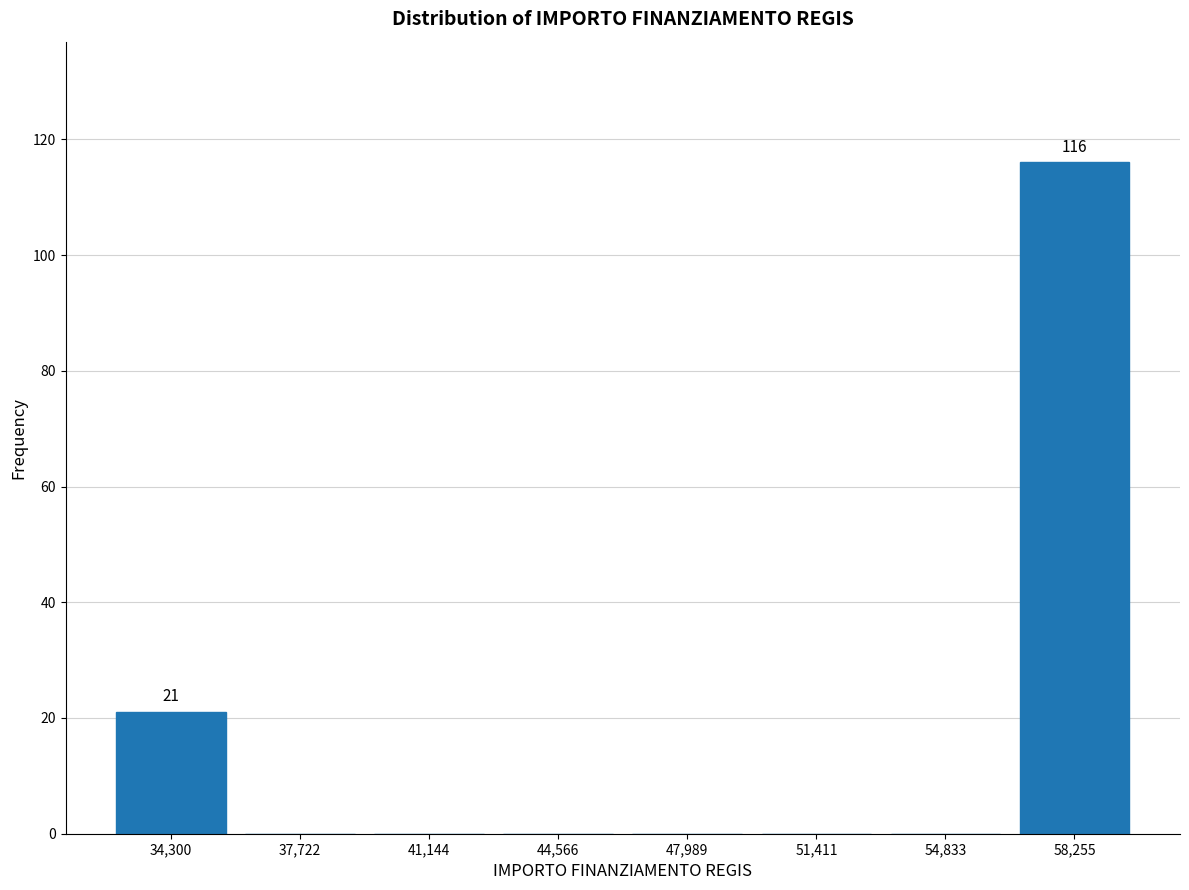

Which range on the x-axis has the tallest bar?

56500 to 60000